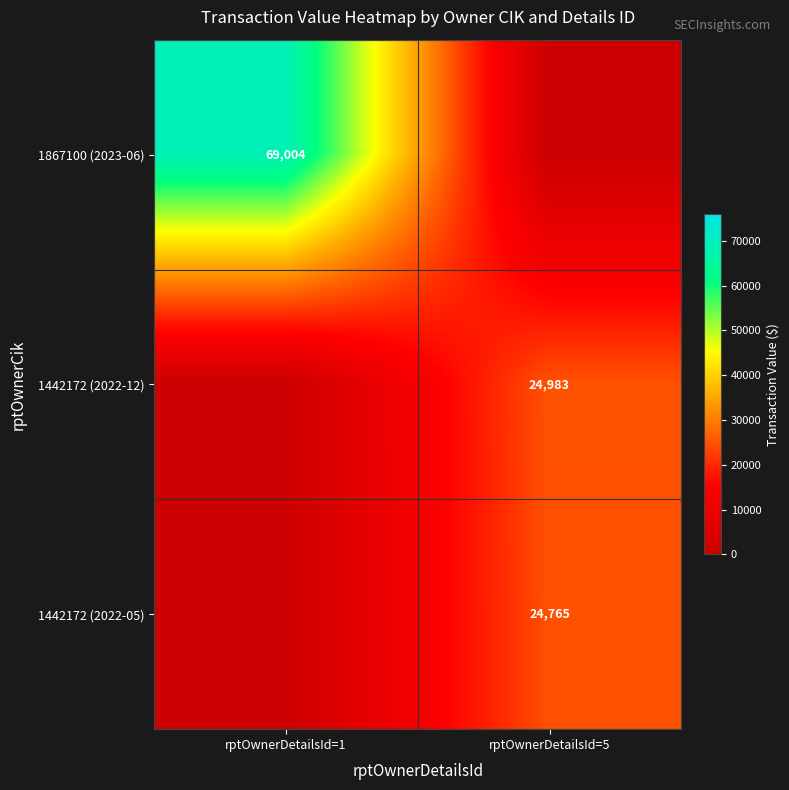

The 1442172 (2022-12) series shows 24983 at rptOwnerDetailsId=5. True or false?

True